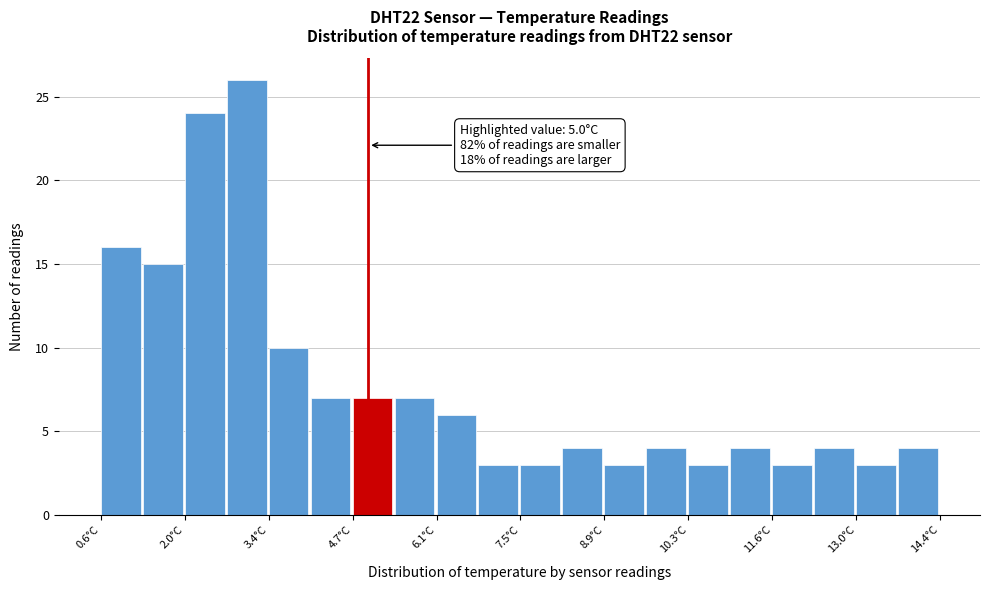

Around what value on the x-axis is the tallest bar? Give the approximate position of its centre, as read against the axis.

3.0